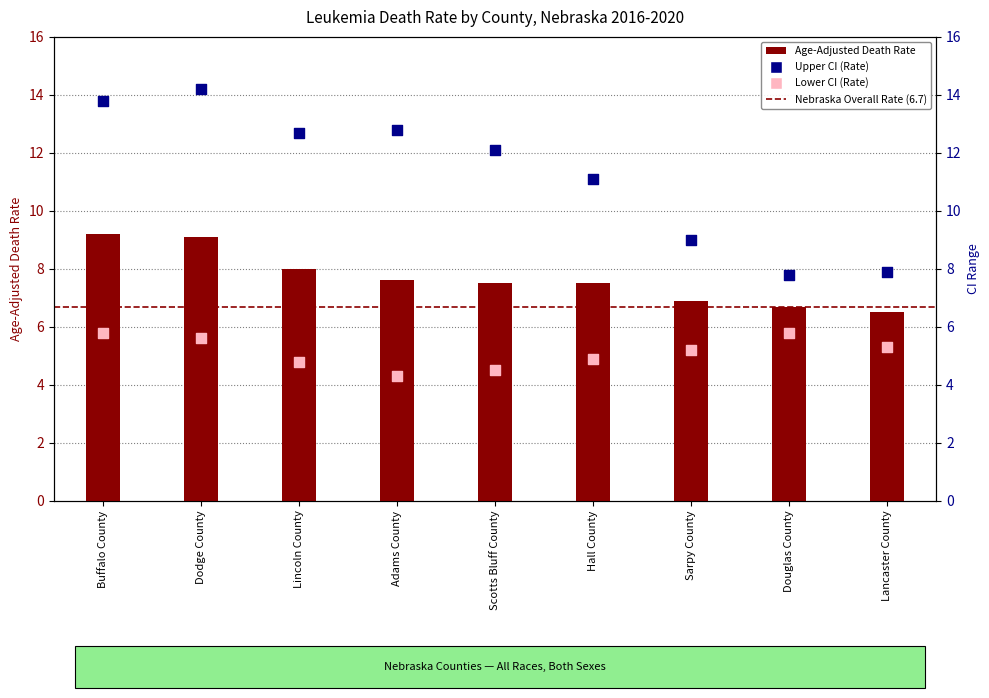

Which series has the largest Y range (max minus min)?

Upper CI (Rate)